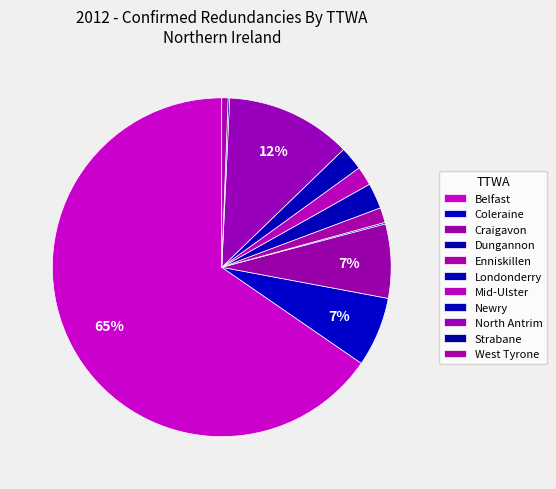

Does Belfast account for over 50% of the chart?

Yes